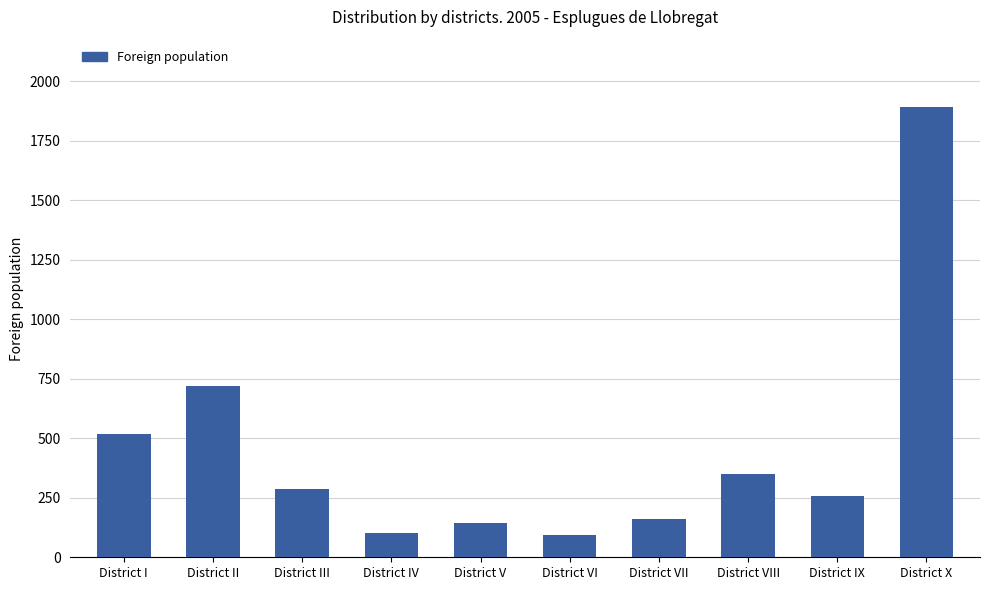

How many values are below 286?

5